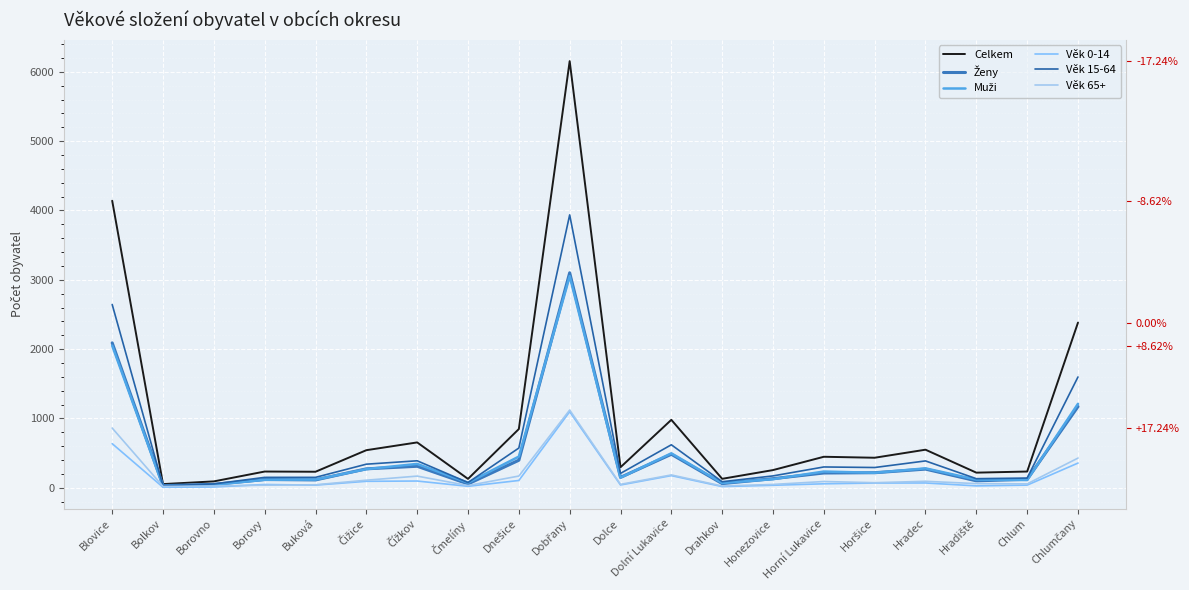

At how many categories does at least one series exceed 4081?

2